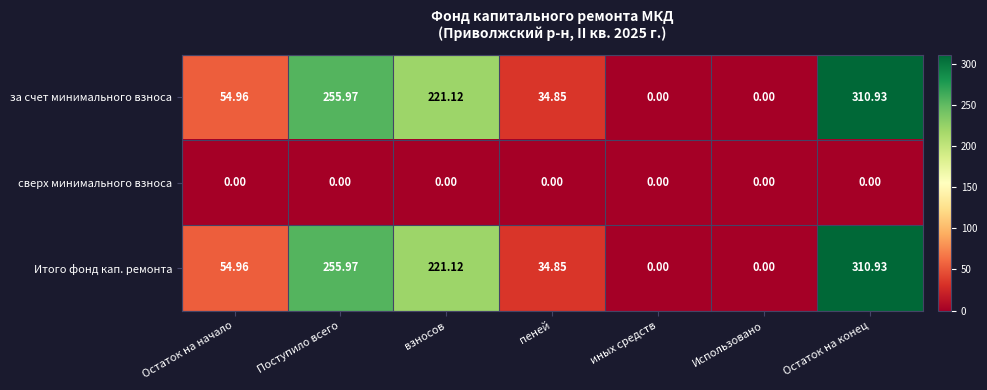

Where is за счет минимального взноса nearest to the value 155?

взносов